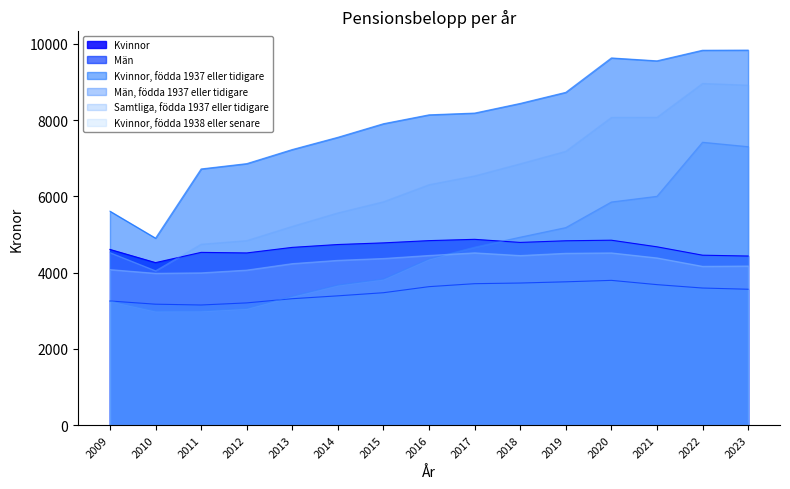

What is the average value of the Män series?

3494